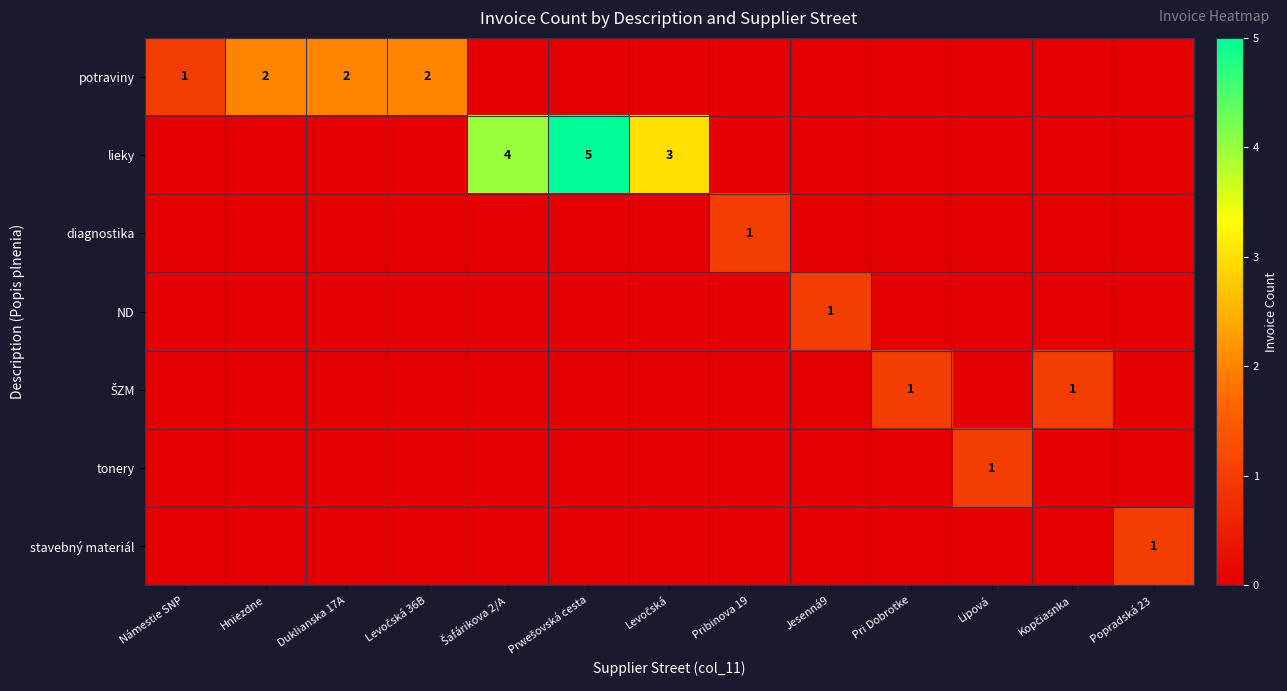

The value of tonery at Lipová is 2. True or false?

False